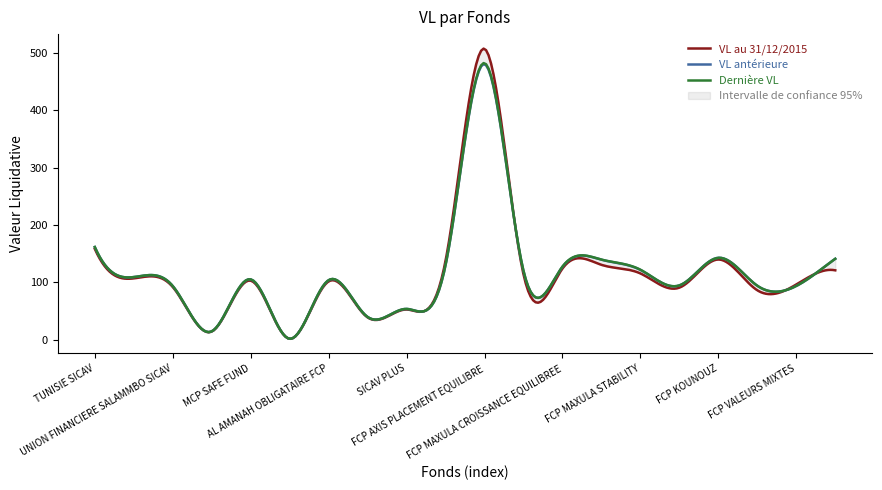

True or false: VL antérieure and VL au 31/12/2015 intersect in this chart.

True